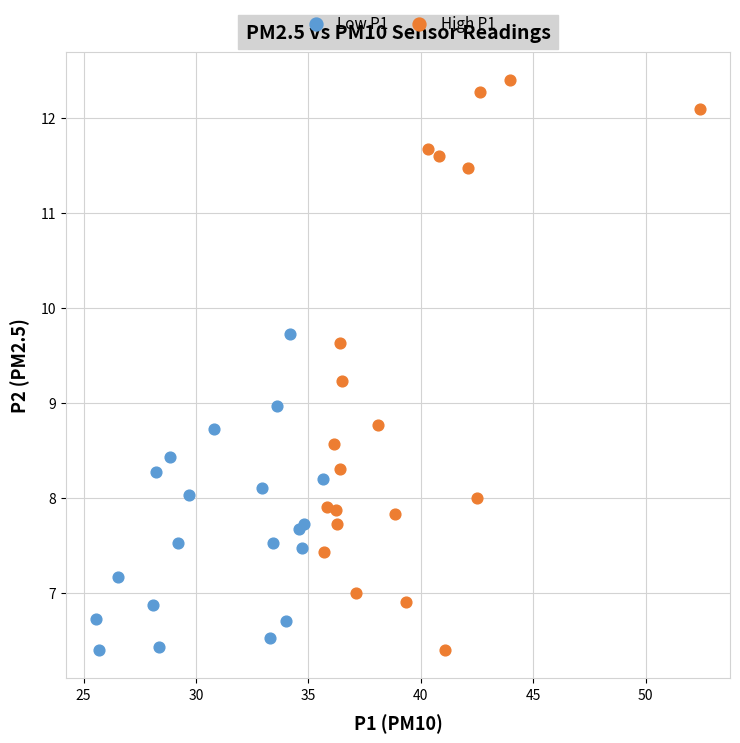

Which series has the largest Y range (max minus min)?

High P1